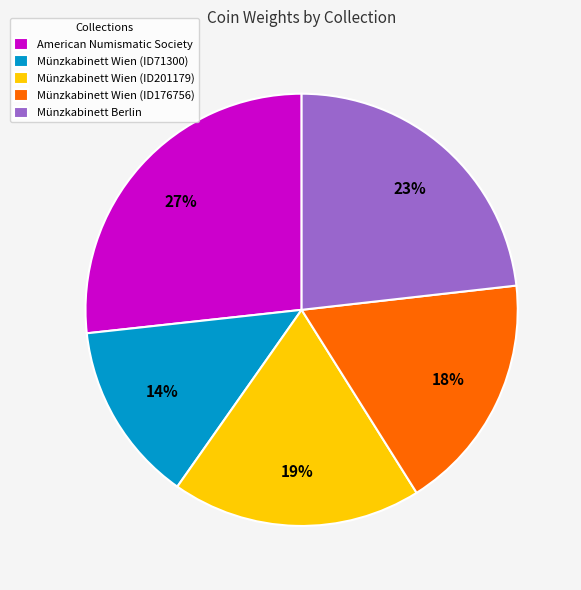

Between Münzkabinett Wien (ID176756) and Münzkabinett Wien (ID201179), which is larger?

Münzkabinett Wien (ID201179)